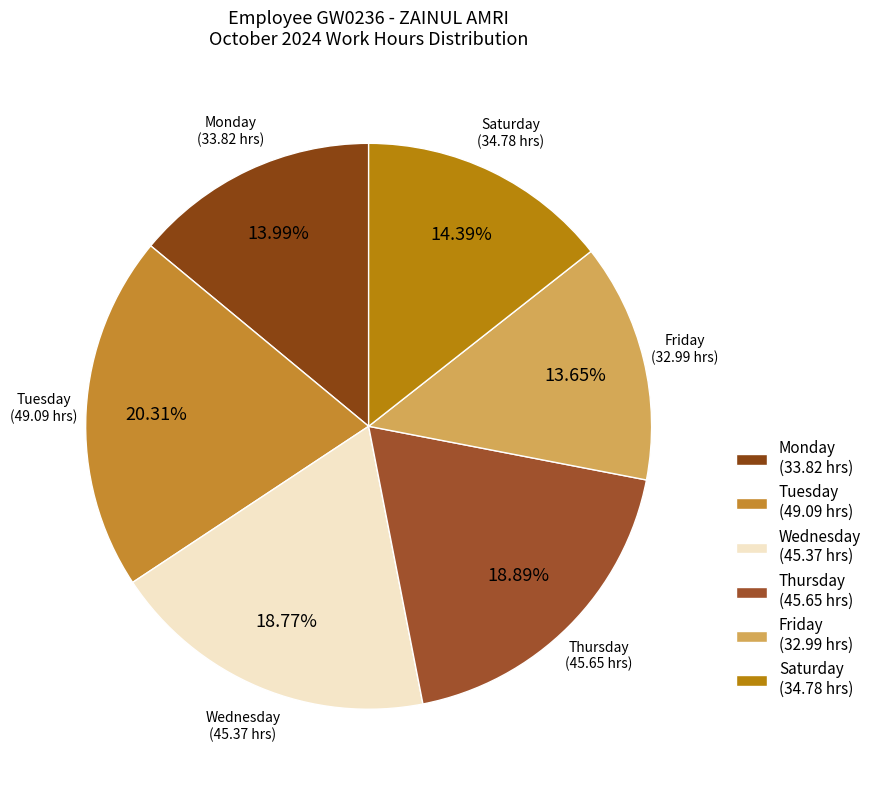

Does Monday (33.82 hrs) represent more than half of the total?

No